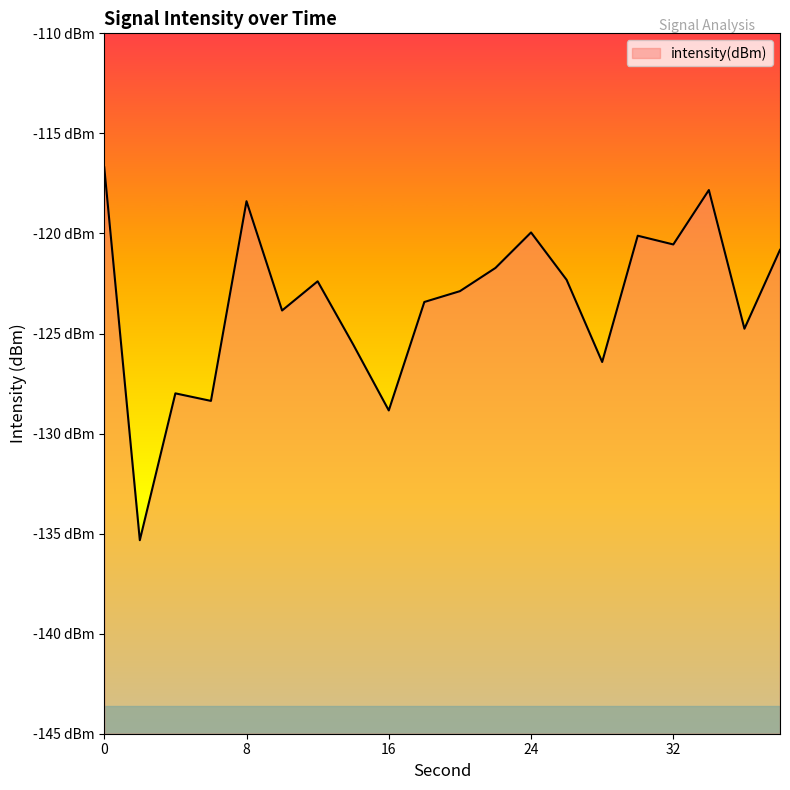

What is the change in value from 8 to 34?

+0.6